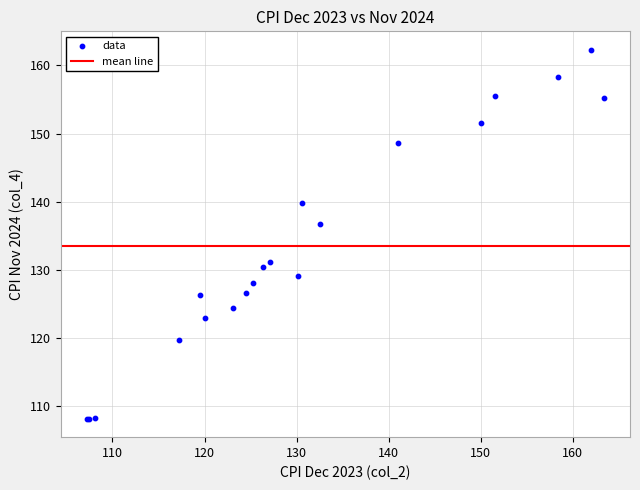

What Y value in the scatter plot is closest to 135?

136.7